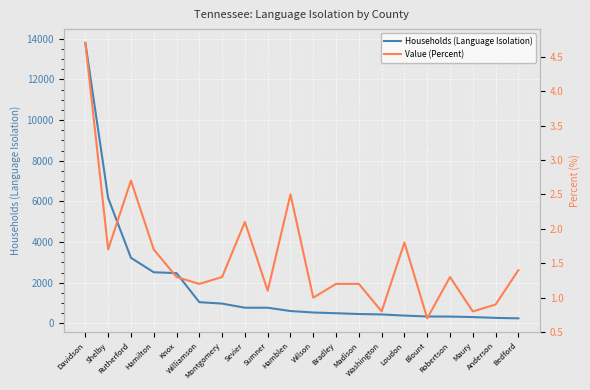

What is the difference between the maximum and second lowest values in the Value (Percent) series?

3.9